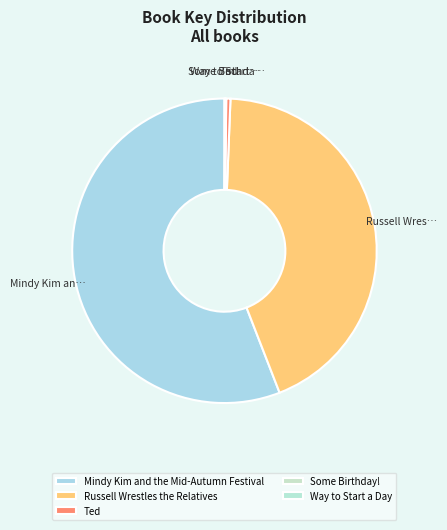

How many segments does this pie chart have?

5